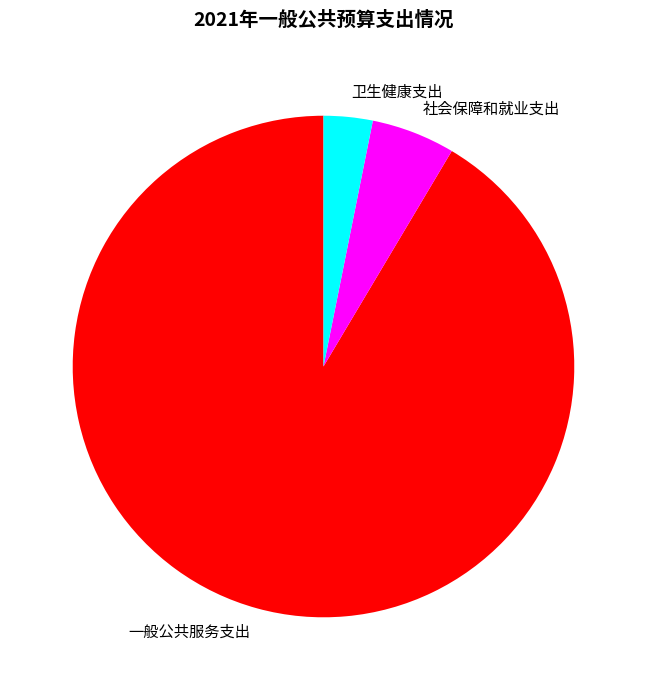

How many slices are in this pie chart?

3